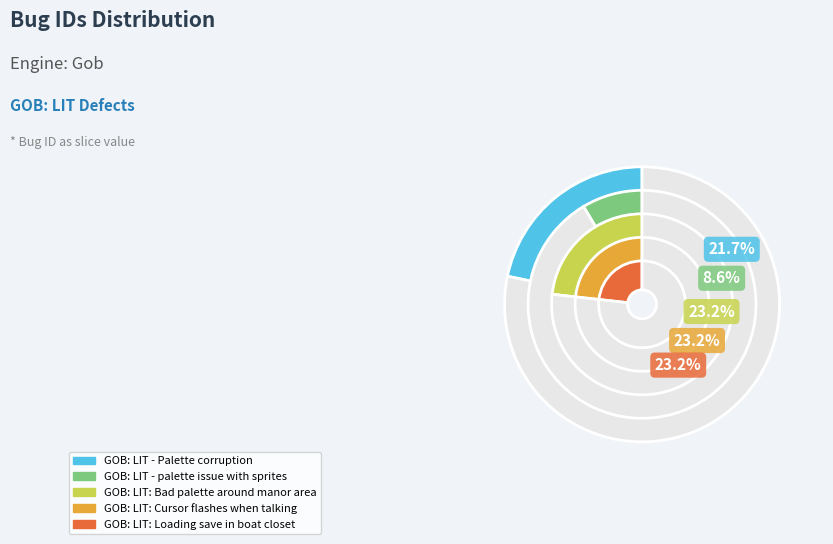

What percentage is the GOB: LIT: Loading save in boat closet slice, to the nearest percent?

23%